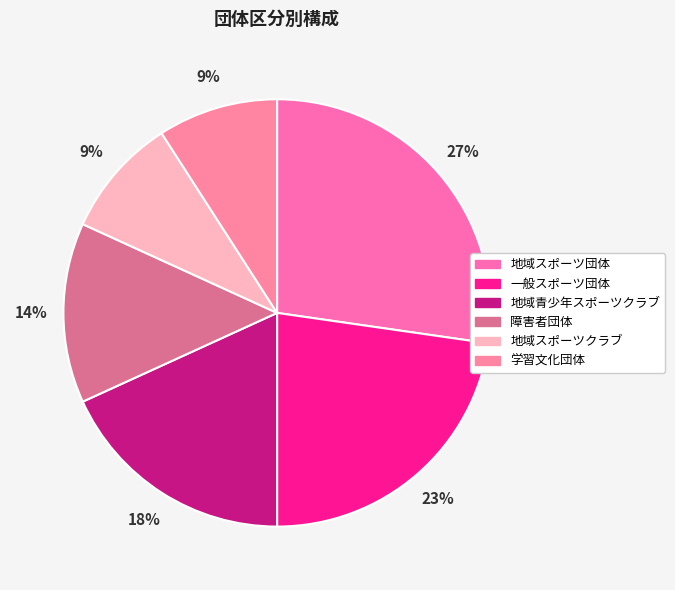

Count the number of slices in the pie.

6